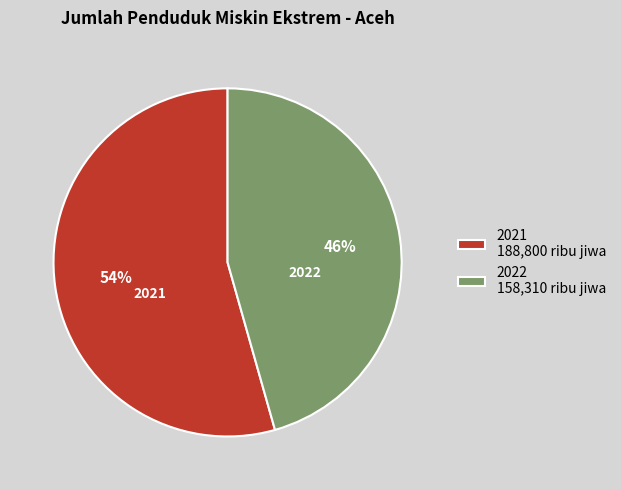

How many segments does this pie chart have?

2